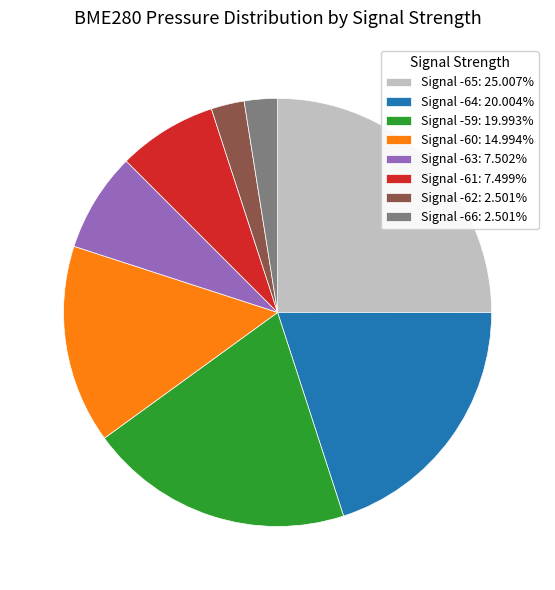

Is there any slice that represents more than half of the pie?

No